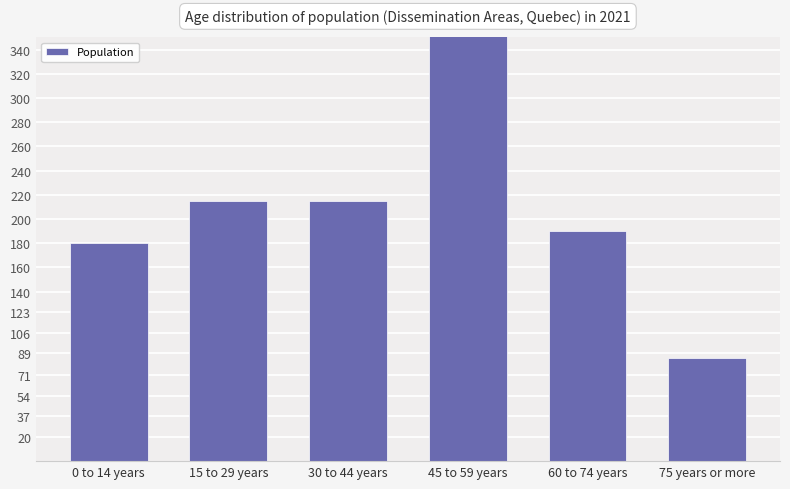

Rank the categories by value from lowest to highest.

75 years or more, 0 to 14 years, 60 to 74 years, 15 to 29 years, 30 to 44 years, 45 to 59 years